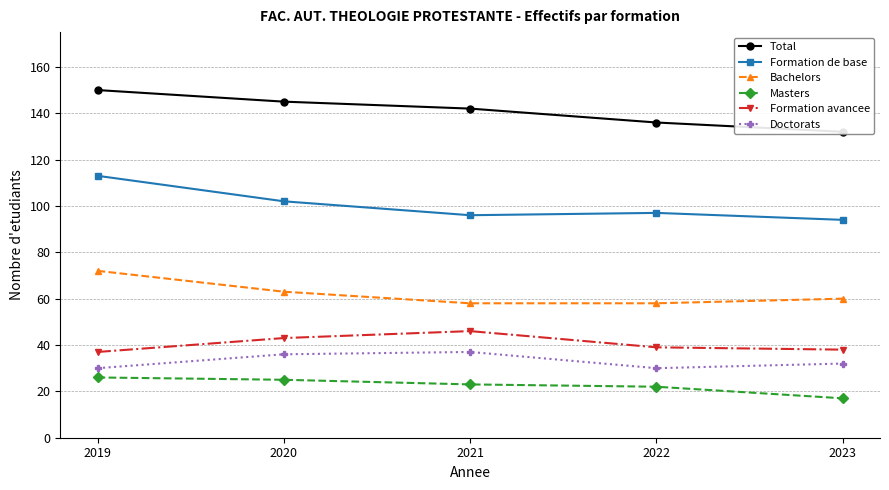

What is the average value of the Formation de base series?

100